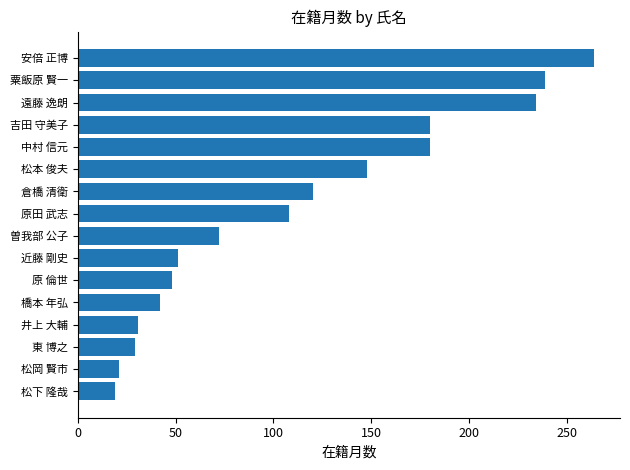

Is it true that the value at 粟飯原 賢一 is 162?

False